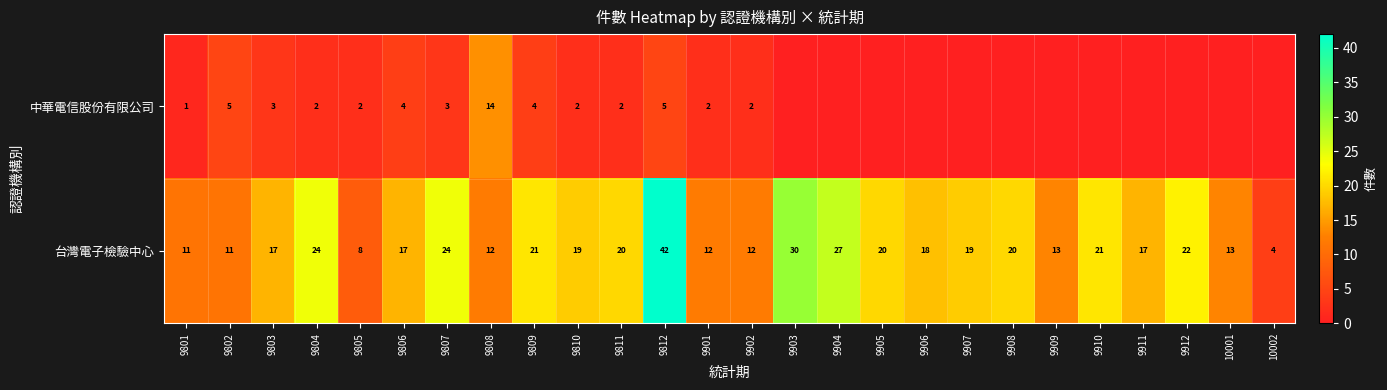

At which label does 台灣電子檢驗中心 reach its peak?

9812